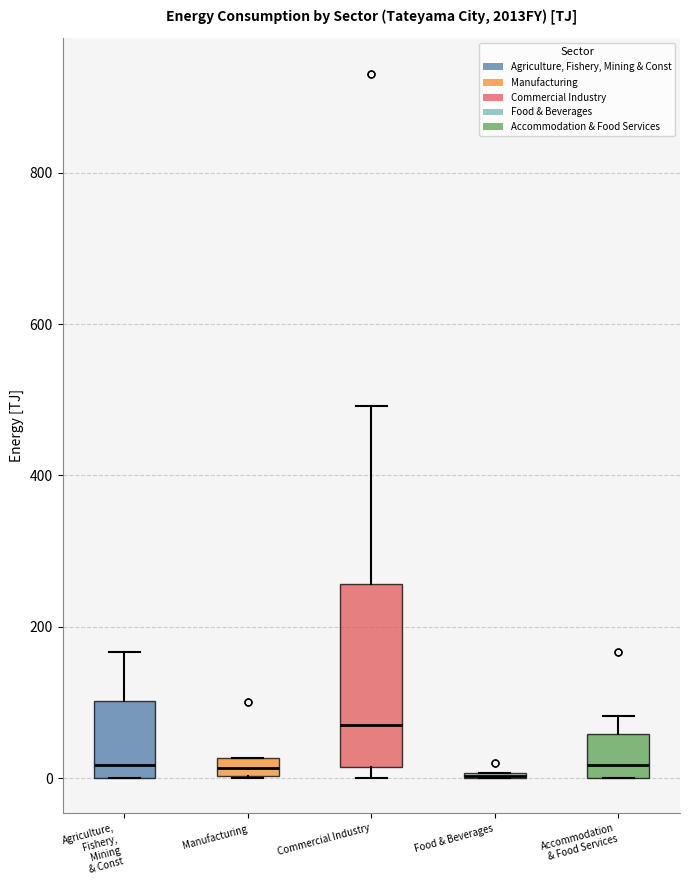

Which box is the tallest, from its lower edge to its upper edge?

Commercial Industry